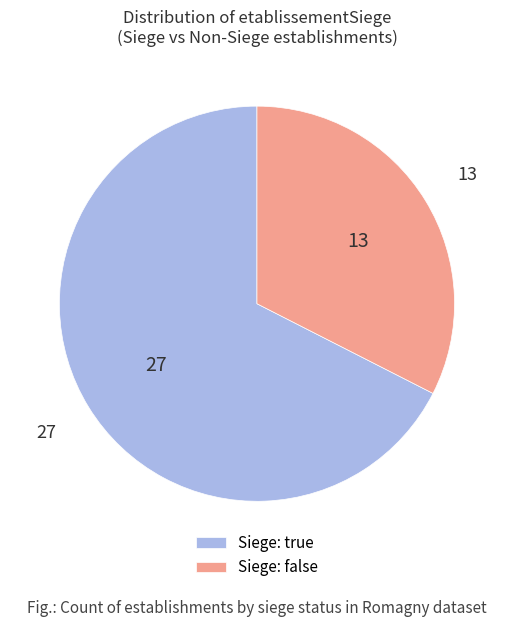

Count the number of slices in the pie.

2